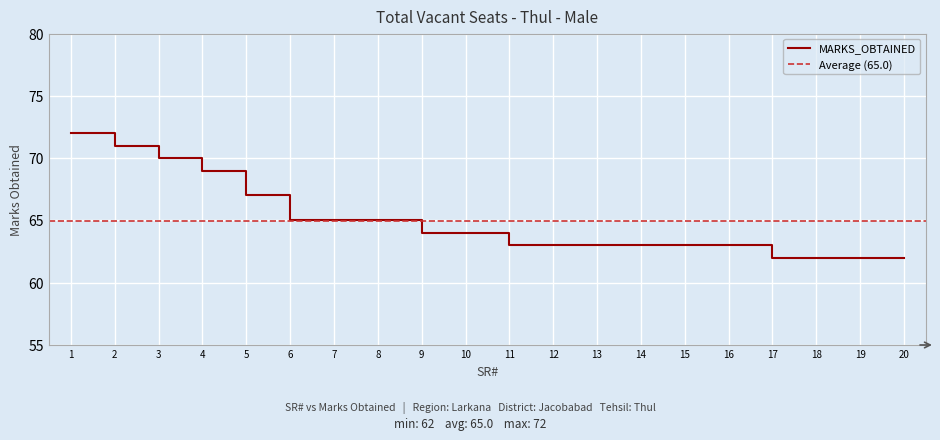

Between 18 and 7, which is larger?

7